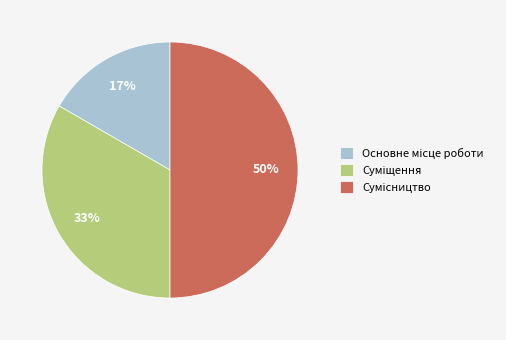

To the nearest percent, what is the average slice percentage?

33%